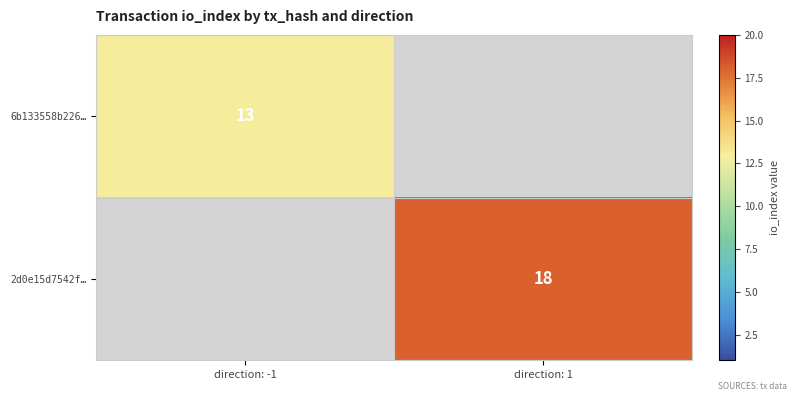

True or false: 6b133558b226… has a value of 7 at direction: -1.

False